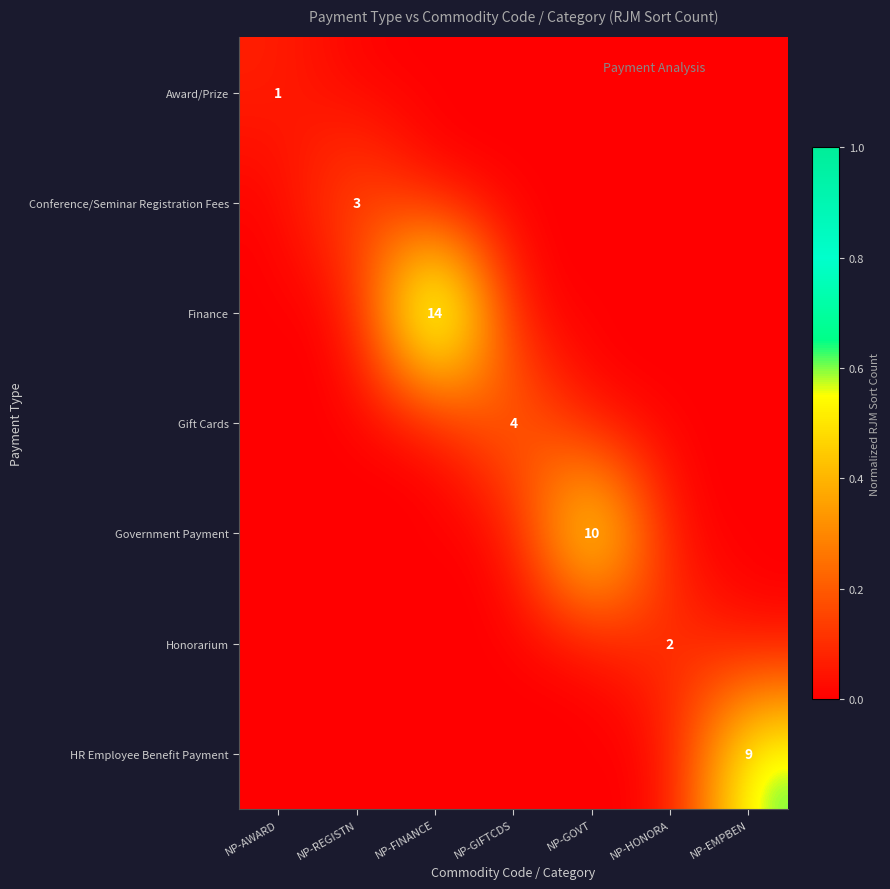

At which label is Gift Cards closest to 0?

NP-AWARD